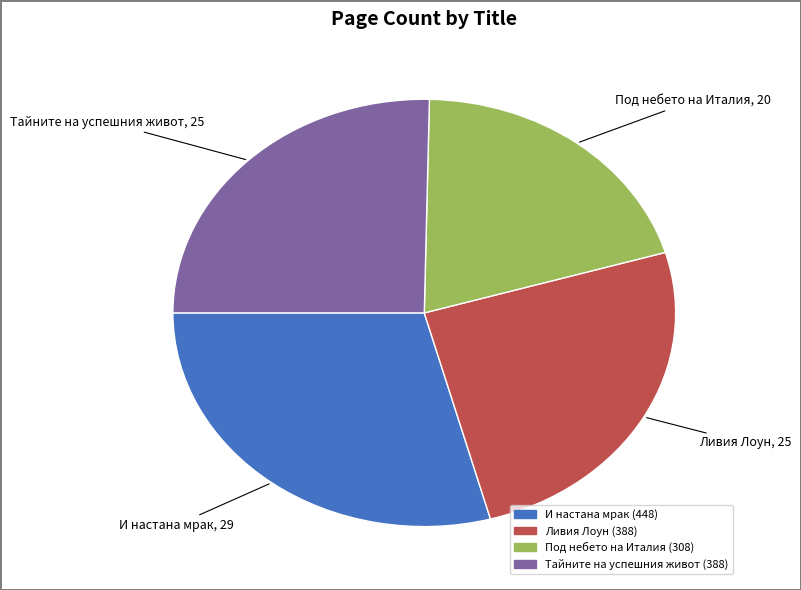

True or false: И настана мрак accounts for 44% of the total.

False